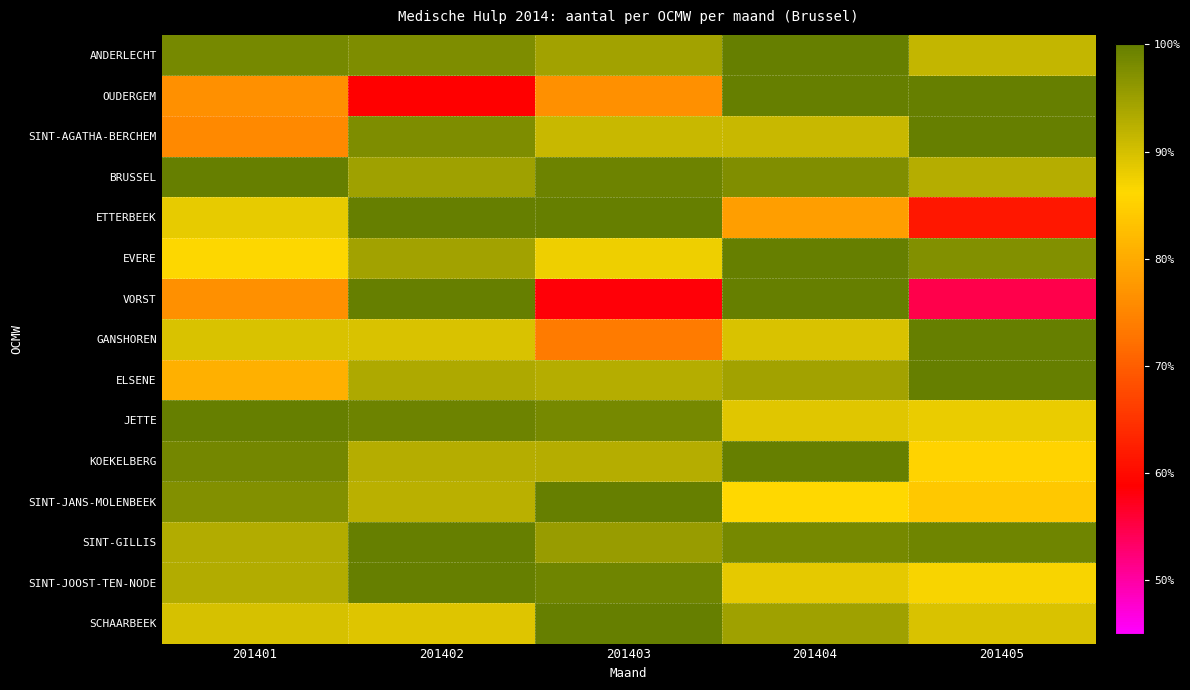

List the series in order of their peak value, highest first.

ANDERLECHT, OUDERGEM, SINT-AGATHA-BERCHEM, BRUSSEL, ETTERBEEK, EVERE, VORST, GANSHOREN, ELSENE, JETTE, KOEKELBERG, SINT-JANS-MOLENBEEK, SINT-GILLIS, SINT-JOOST-TEN-NODE, SCHAARBEEK